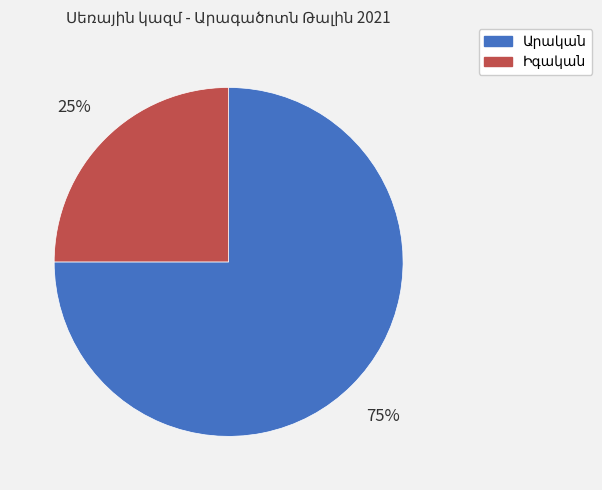

How many segments does this pie chart have?

2